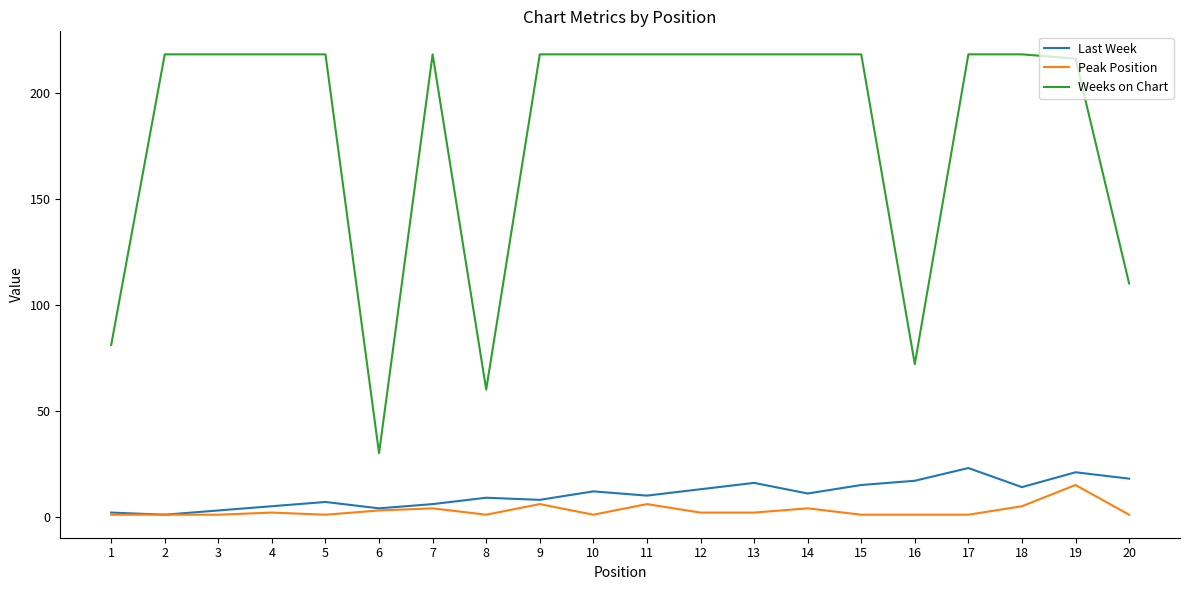

How many lines are shown in the chart?

3